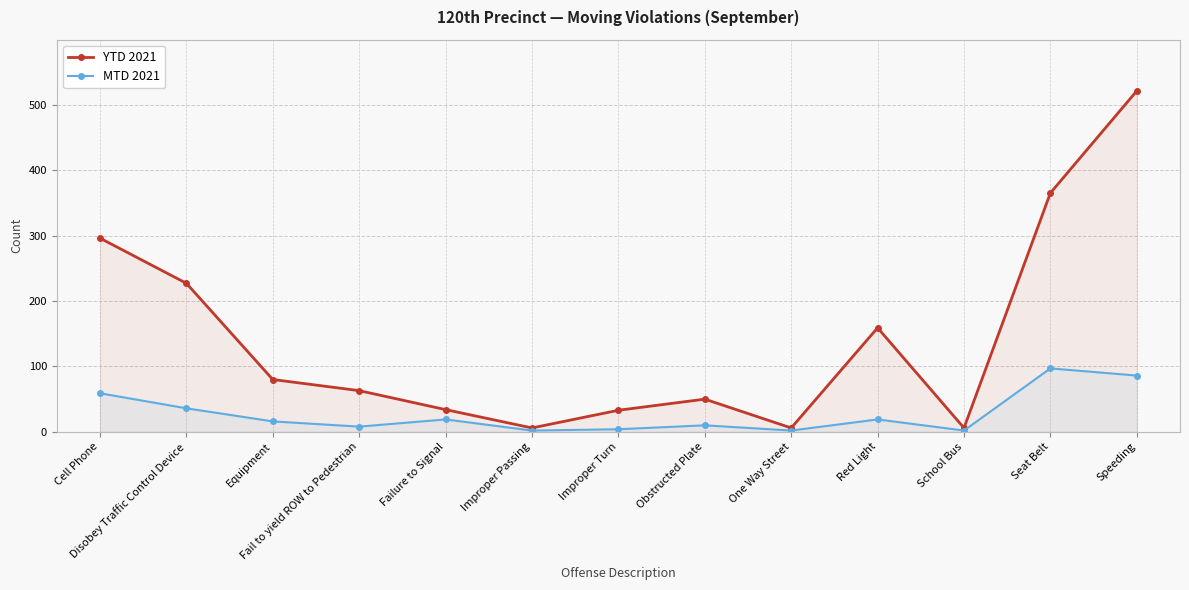

Reading left to right, what are all the values shown in this chart?

YTD 2021: 296	227	80	63	34	6	33	50	6	159	6	365	521
MTD 2021: 59	36	16	8	19	2	4	10	2	19	2	97	86